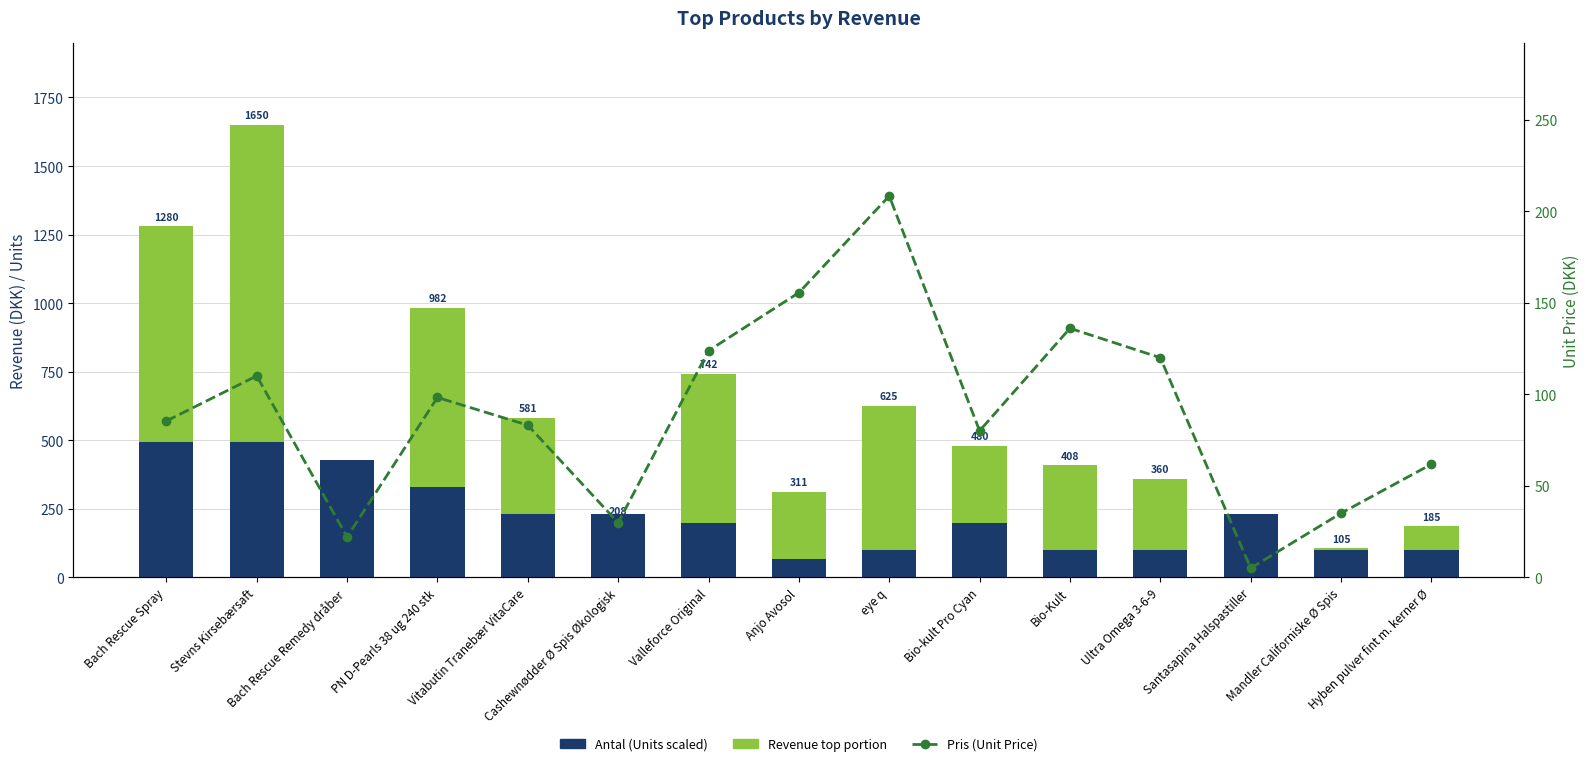

At which category does the chart reach its peak across all series?

Stevns Kirsebærsaft